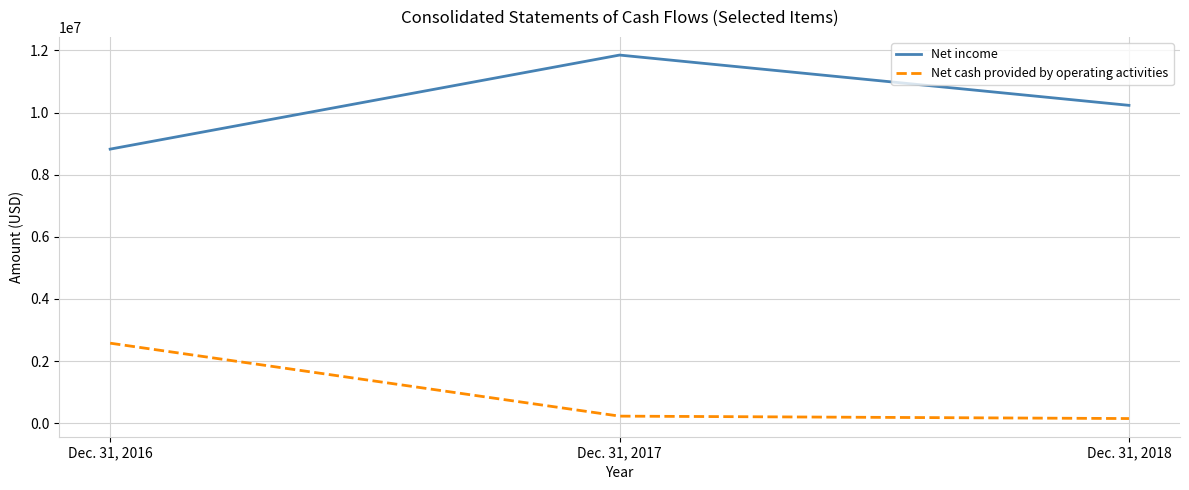

The Net cash provided by operating activities series shows 2574742 at Dec. 31, 2016. True or false?

True